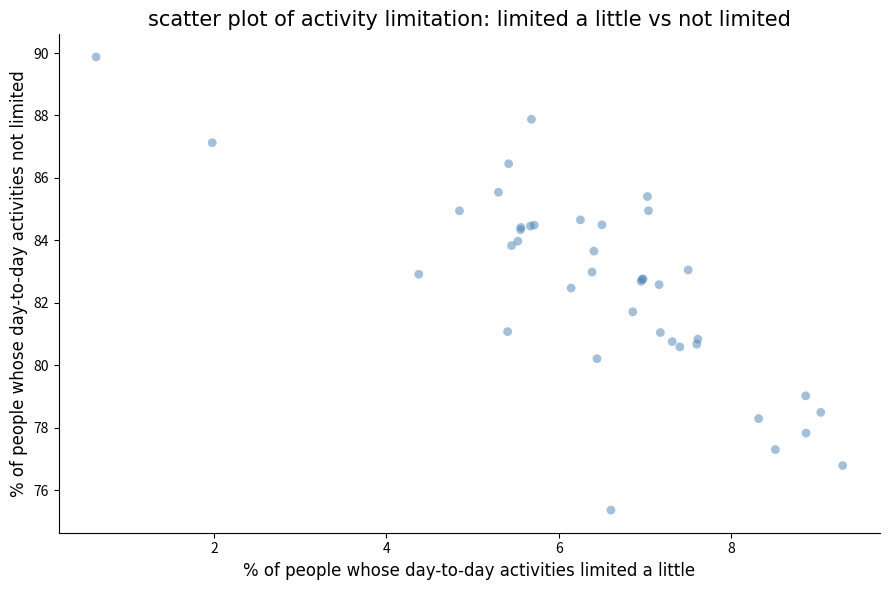

What Y value in the scatter plot is closest to 82?

81.7